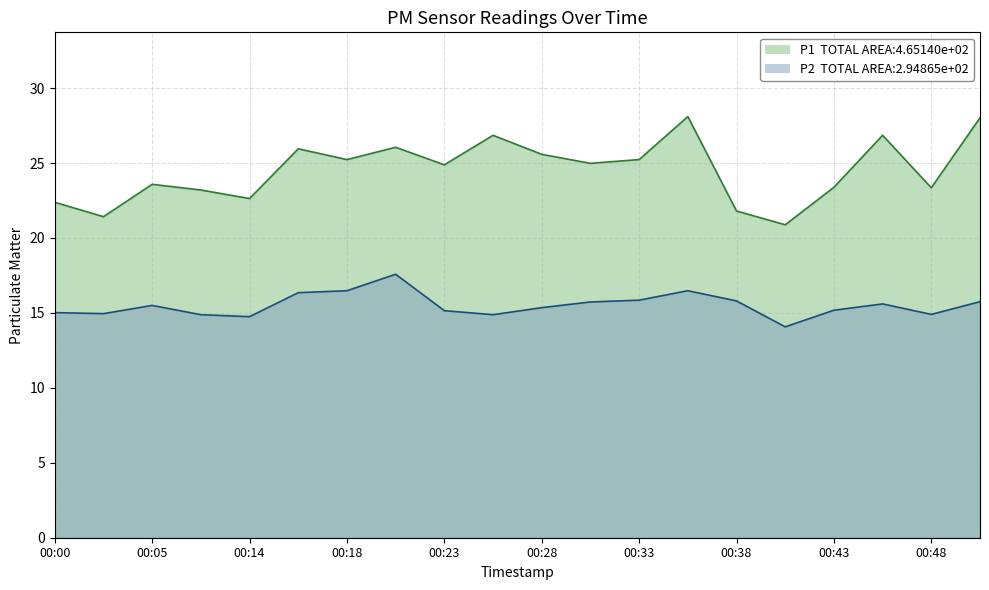

Where does the P2 series first go above 15?

00:00